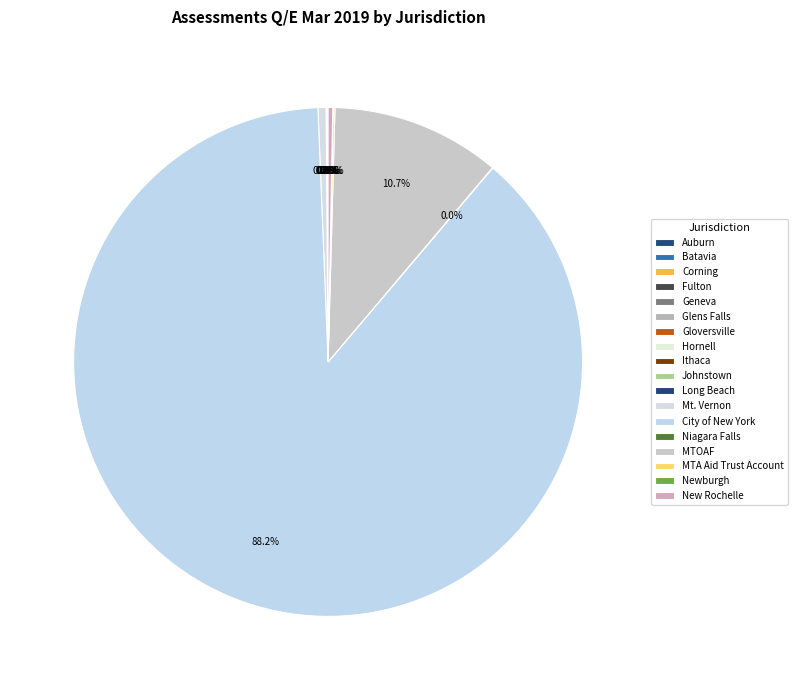

To the nearest percent, what is the difference between the largest and smallest slice percentages?

88%